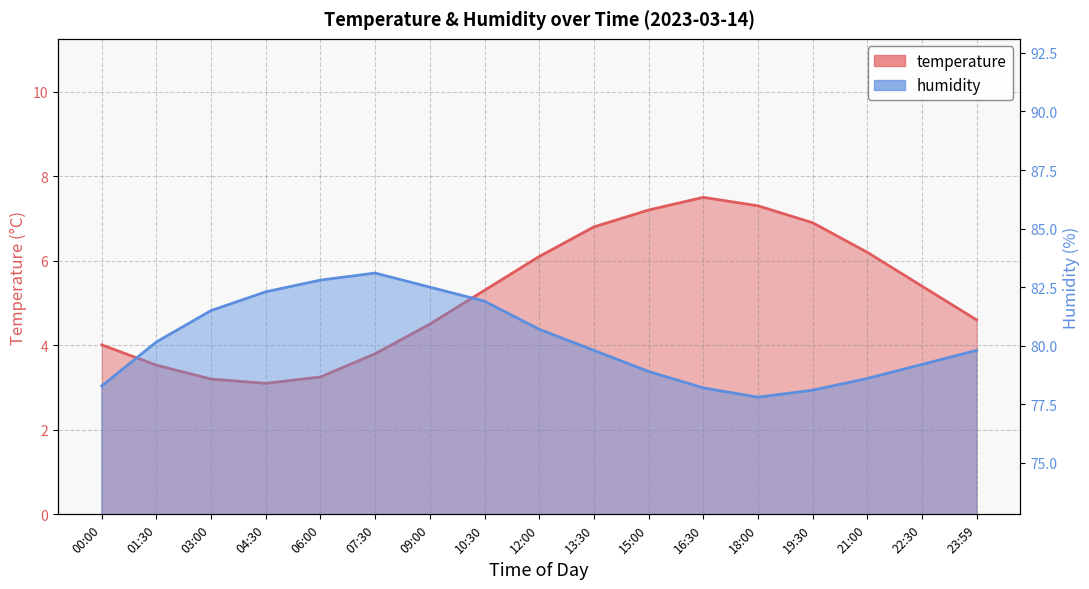

What is the difference between the highest and lowest values at 15:00?

71.7